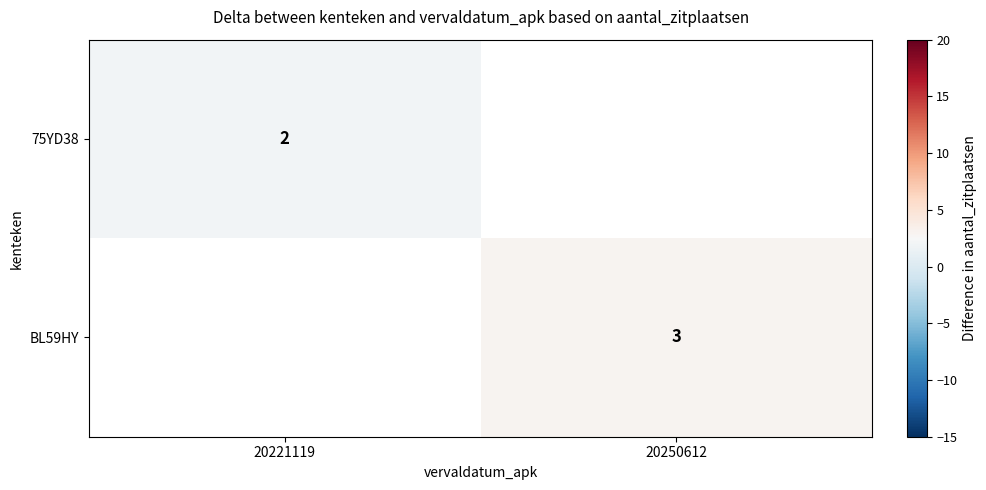

Is it true that BL59HY equals 3 at 20250612?

True